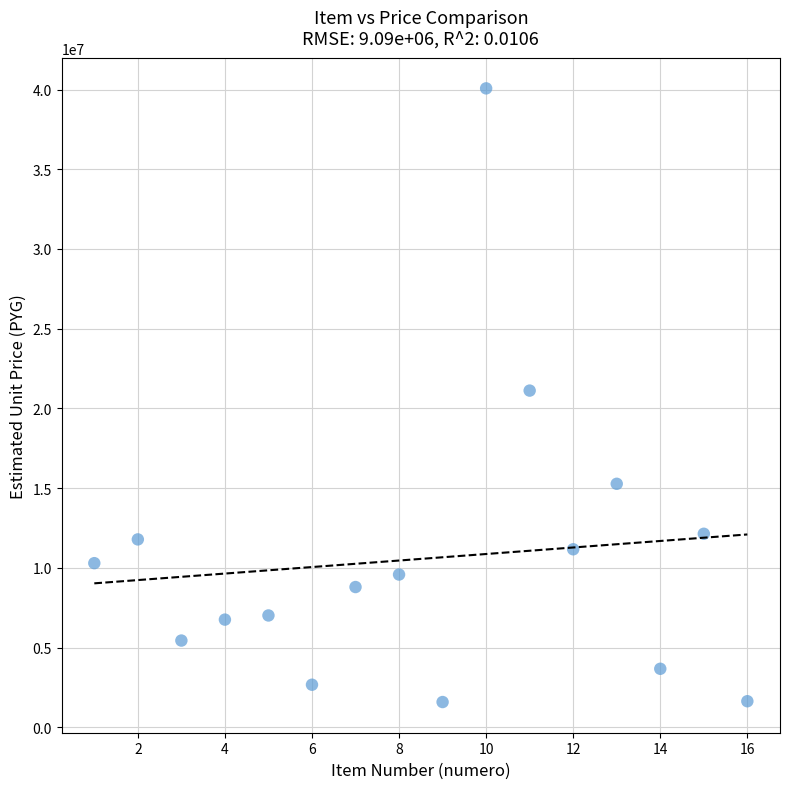

What is the range of Y values (max minus min)?

38489213